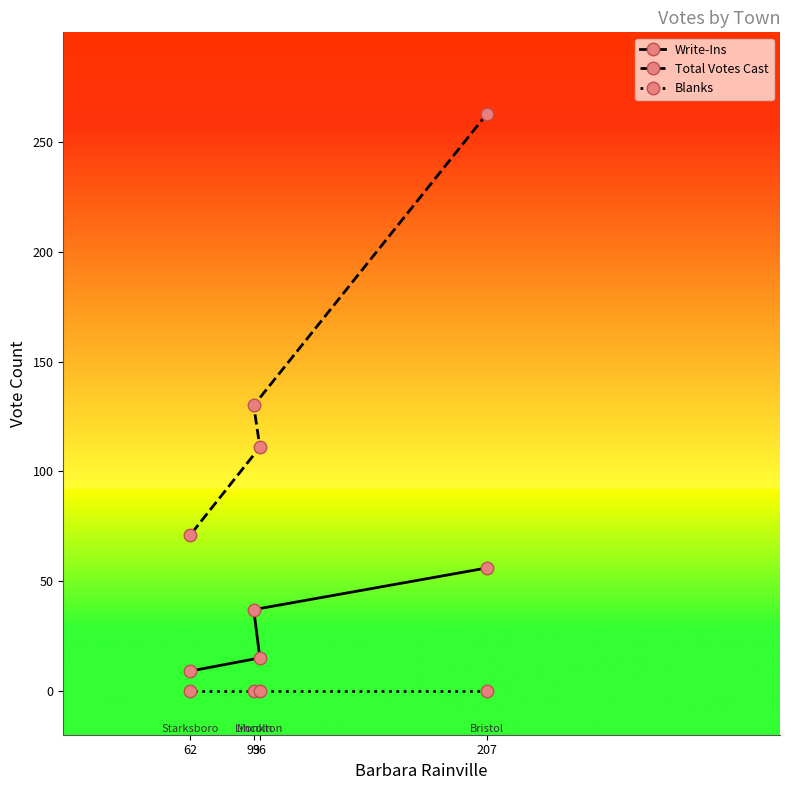

Reading right to left, list all the values displayed in this chart.

Write-Ins: 207=56	96=15	93=37	62=9
Total Votes Cast: 207=263	96=111	93=130	62=71
Blanks: 207=0	96=0	93=0	62=0